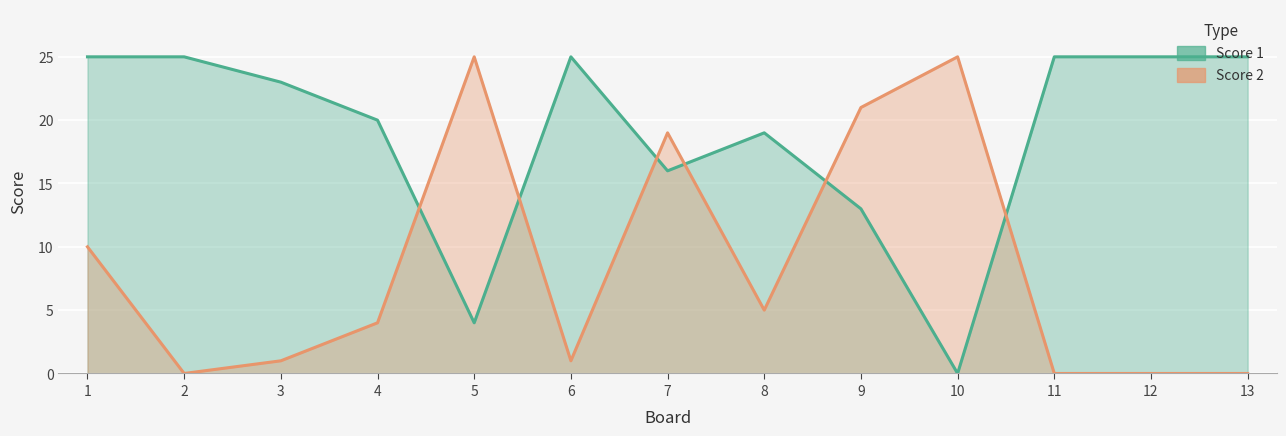

Which series ends up on top after the final intersection of Score 2 and Score 1?

Score 1